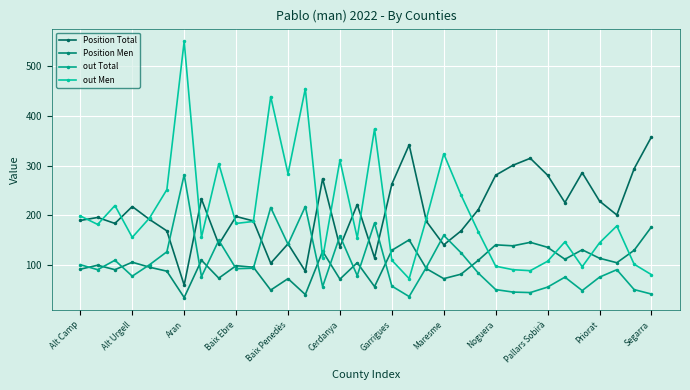

How many lines are shown in the chart?

4